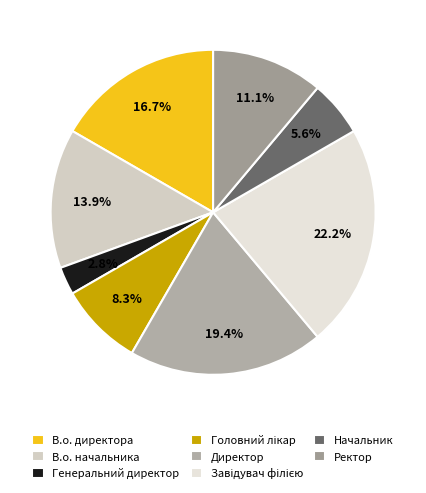

Does Ректор account for over 50% of the chart?

No